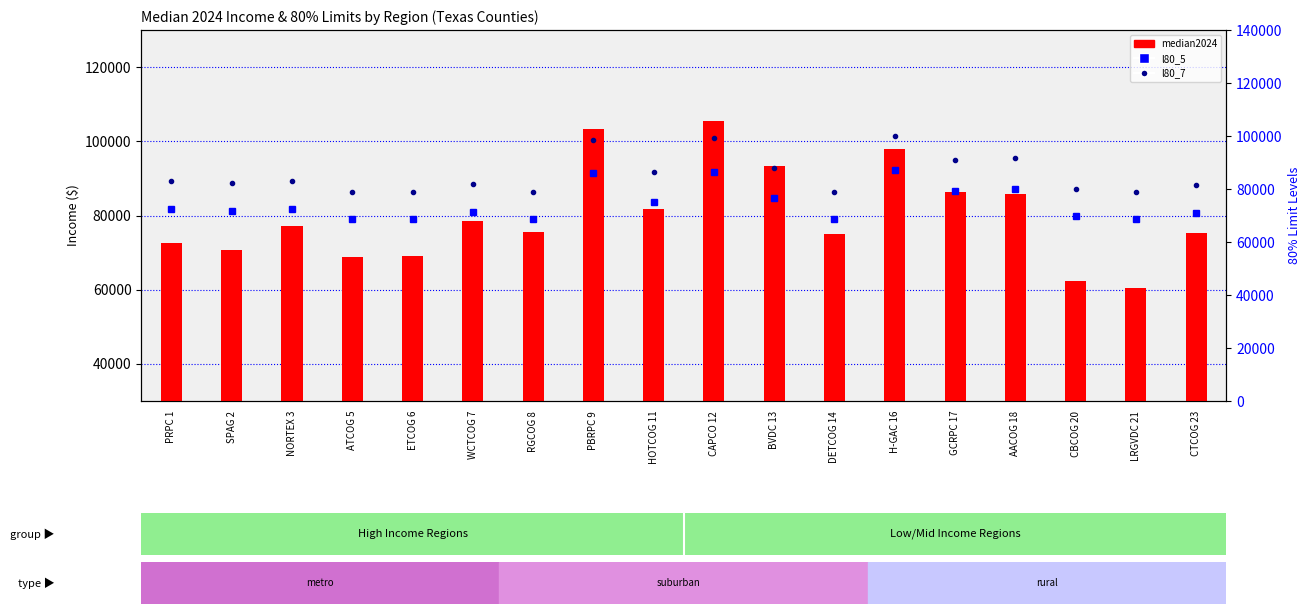

What is the spread (max minus min) of values at WCTCOG 7?

10550